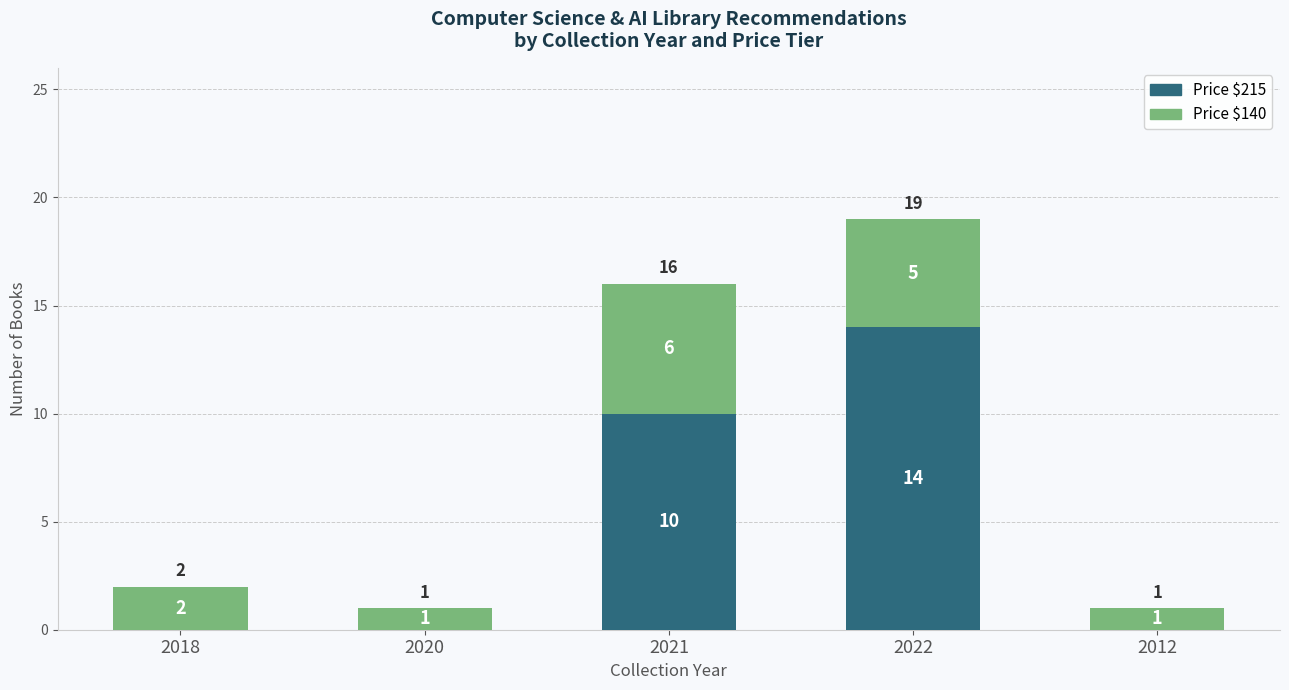

At which category is the sum across all series the highest?

2022